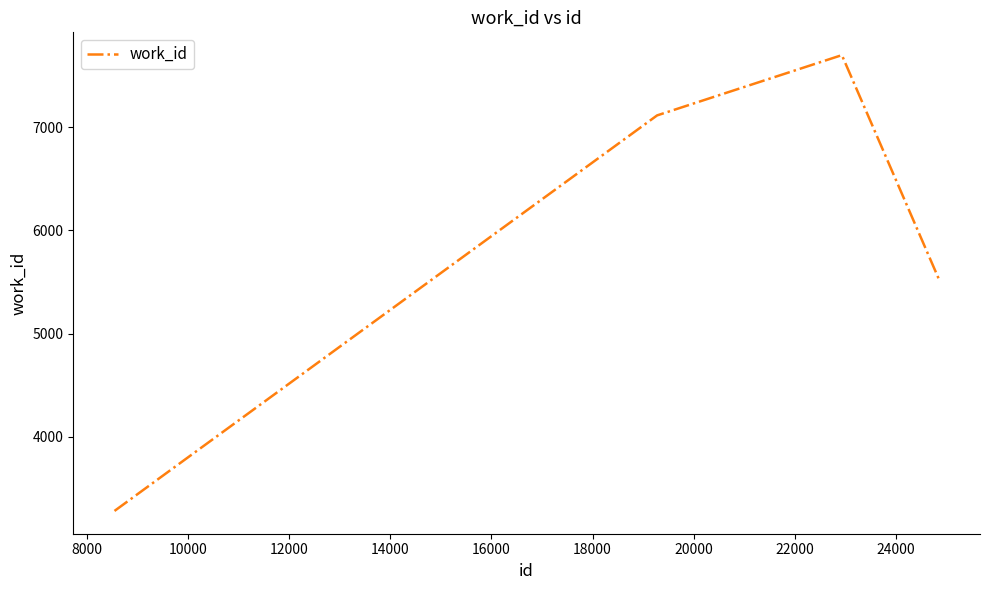

What is the minimum value shown in the chart?

3278